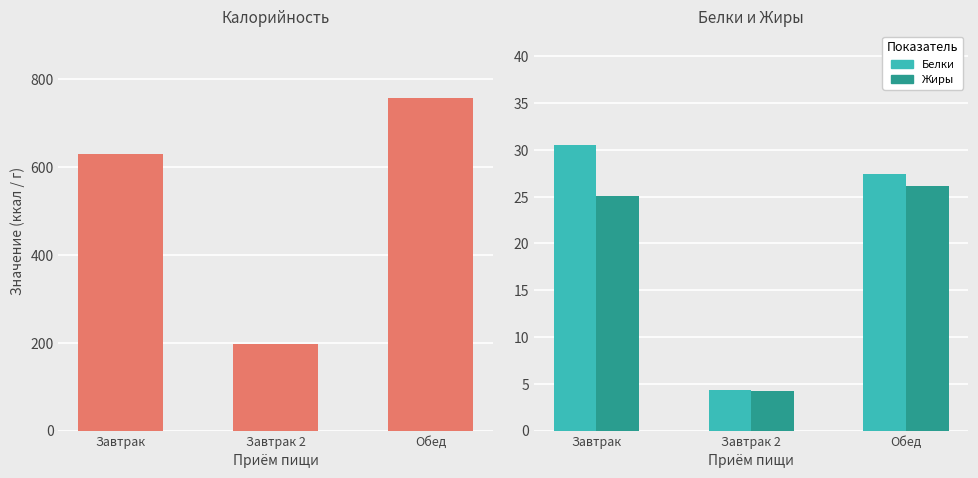

What is the spread (max minus min) of values at Завтрак 2?

192.5